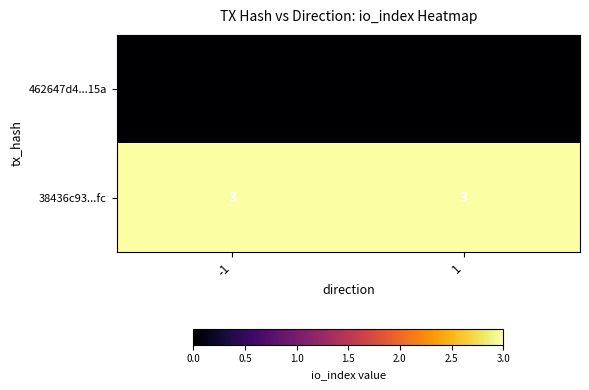

Is it true that 38436c93...fc equals 3 at -1?

True